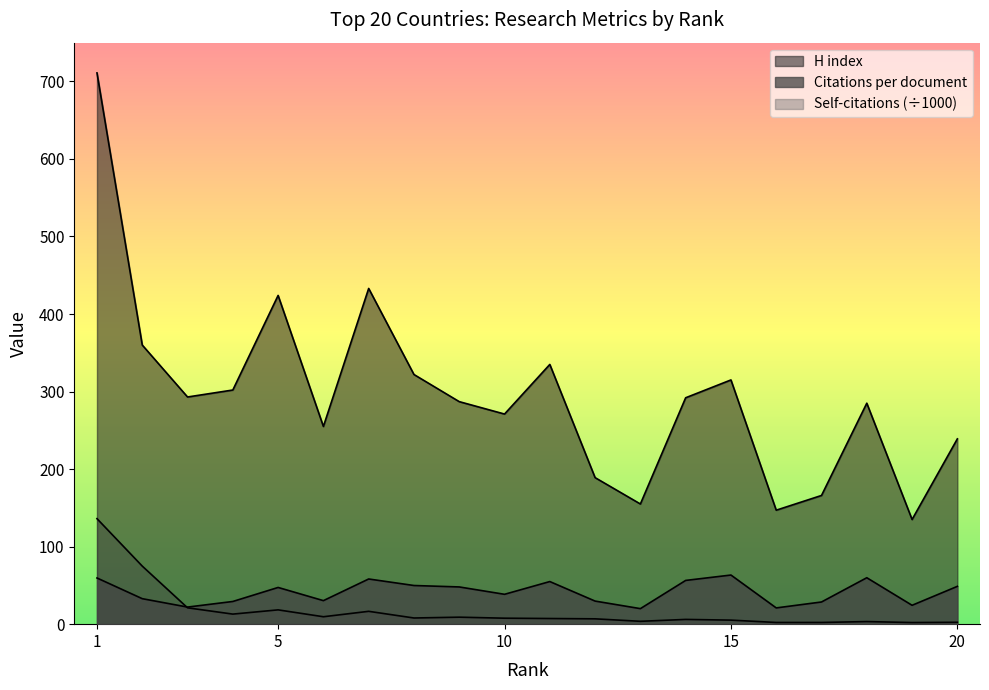

At which label does H index reach its minimum?

19